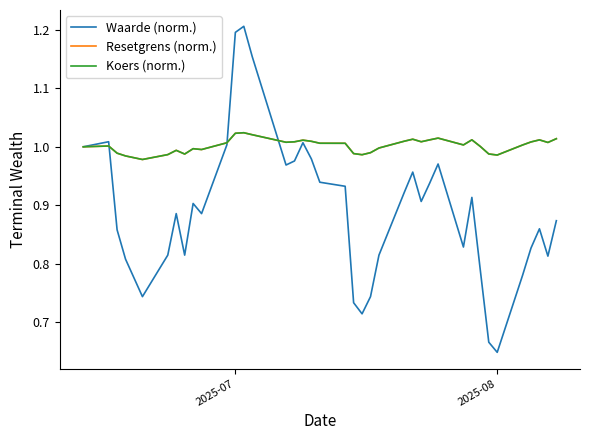

Which series has the widest spread of values?

Waarde (norm.)